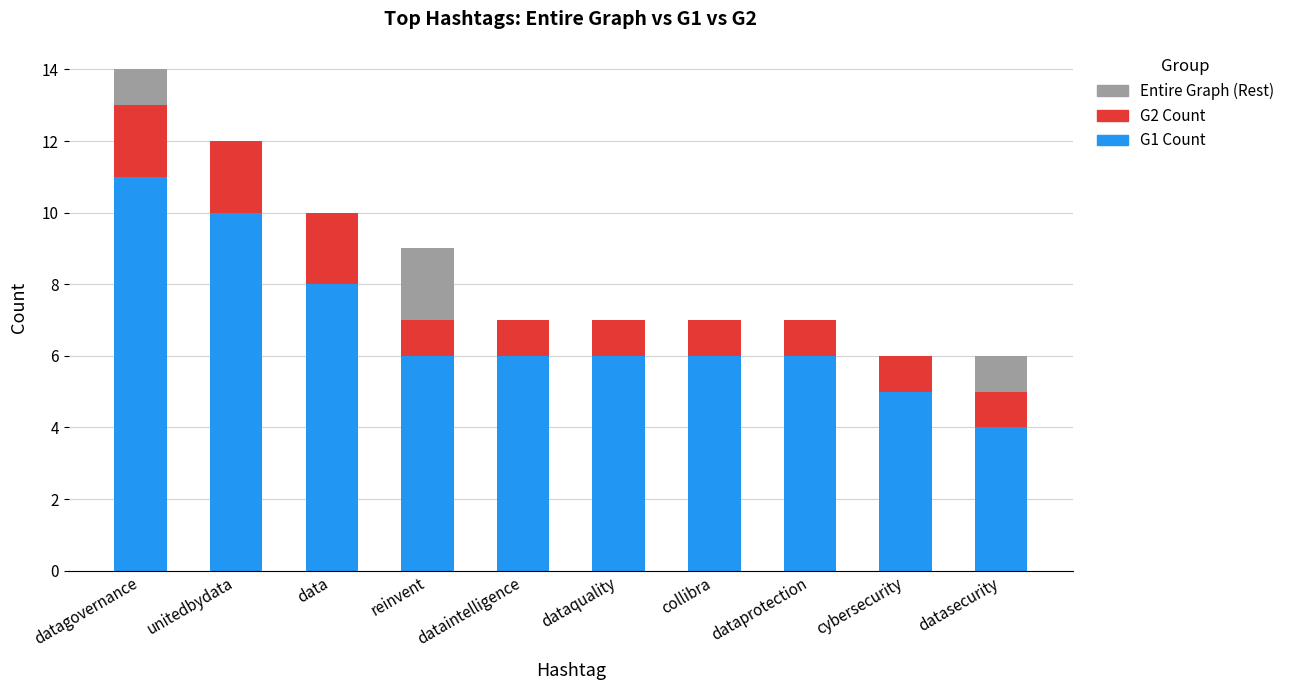

What is the total value across all series at datagovernance?

14